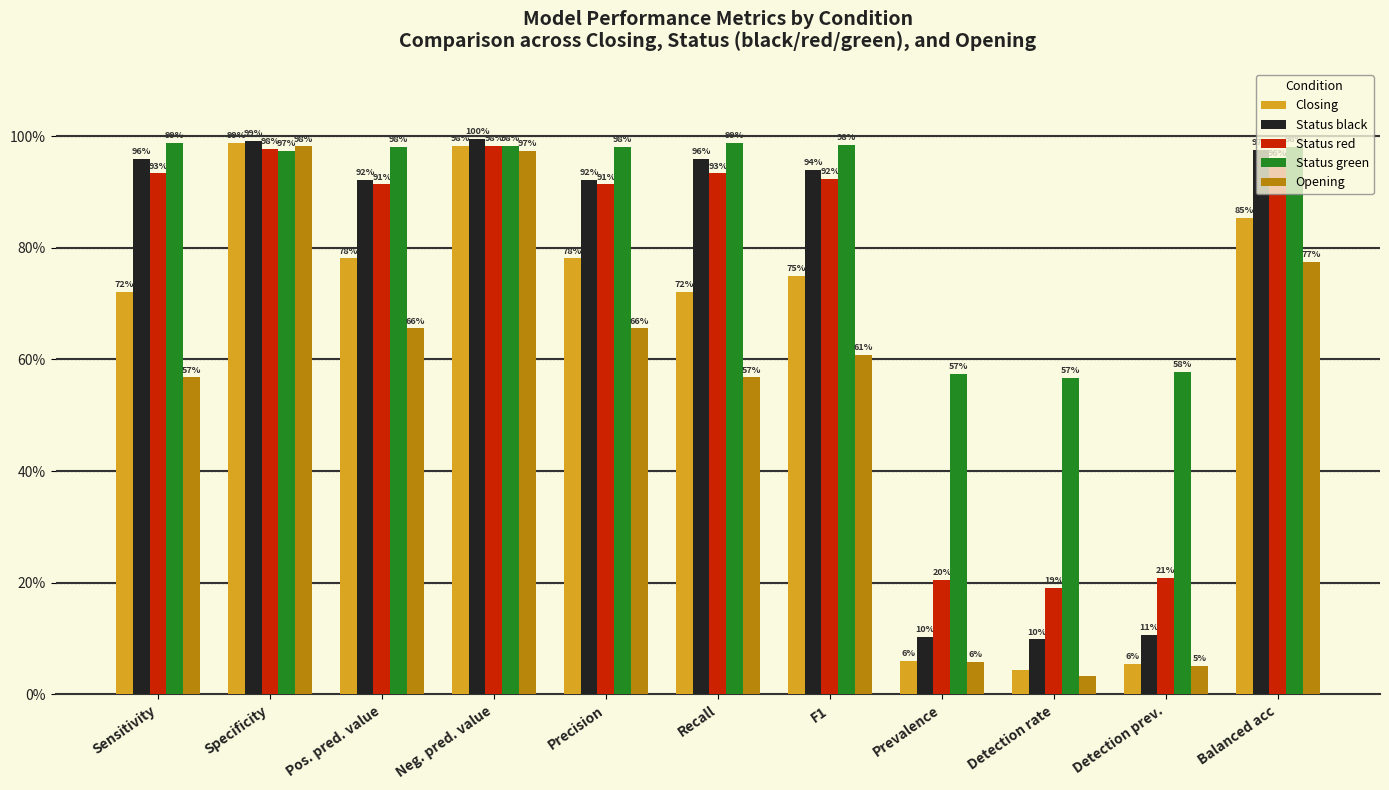

Reading right to left, transcribe all the data shown in this chart.

Closing: Balanced acc=0.9	Detection prev.=0.1	Detection rate=0.0	Prevalence=0.1	F1=0.7	Recall=0.7	Precision=0.8	Neg. pred. value=1.0	Pos. pred. value=0.8	Specificity=1.0	Sensitivity=0.7
Status black: Balanced acc=1.0	Detection prev.=0.1	Detection rate=0.1	Prevalence=0.1	F1=0.9	Recall=1.0	Precision=0.9	Neg. pred. value=1.0	Pos. pred. value=0.9	Specificity=1.0	Sensitivity=1.0
Status red: Balanced acc=1.0	Detection prev.=0.2	Detection rate=0.2	Prevalence=0.2	F1=0.9	Recall=0.9	Precision=0.9	Neg. pred. value=1.0	Pos. pred. value=0.9	Specificity=1.0	Sensitivity=0.9
Status green: Balanced acc=1.0	Detection prev.=0.6	Detection rate=0.6	Prevalence=0.6	F1=1.0	Recall=1.0	Precision=1.0	Neg. pred. value=1.0	Pos. pred. value=1.0	Specificity=1.0	Sensitivity=1.0
Opening: Balanced acc=0.8	Detection prev.=0.1	Detection rate=0.0	Prevalence=0.1	F1=0.6	Recall=0.6	Precision=0.7	Neg. pred. value=1.0	Pos. pred. value=0.7	Specificity=1.0	Sensitivity=0.6